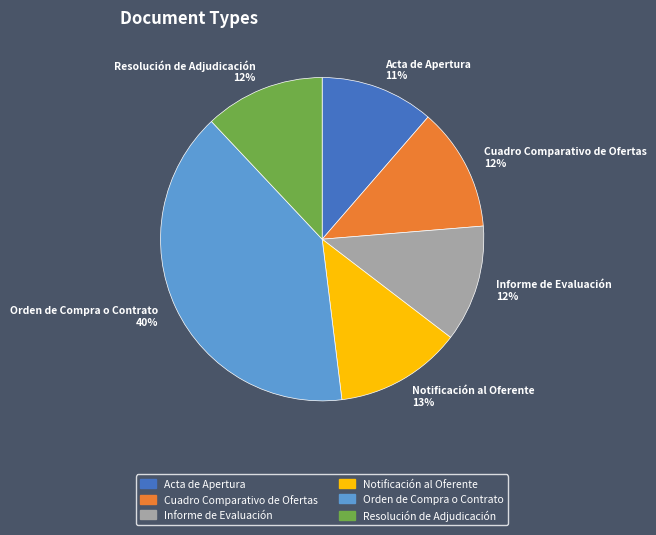

Count the number of slices in the pie.

6